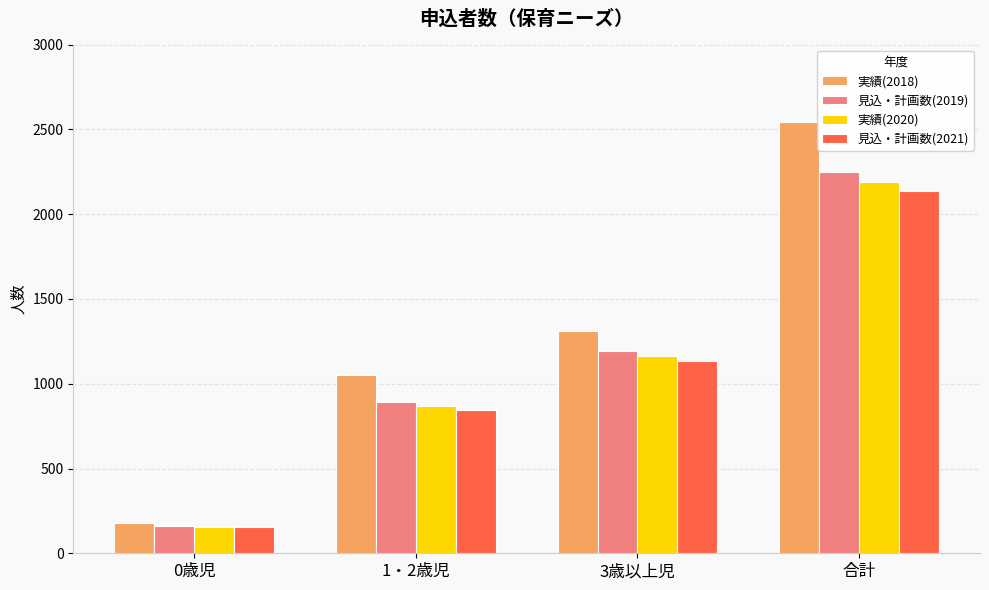

What is the lowest value of the 実績(2020) series?

156